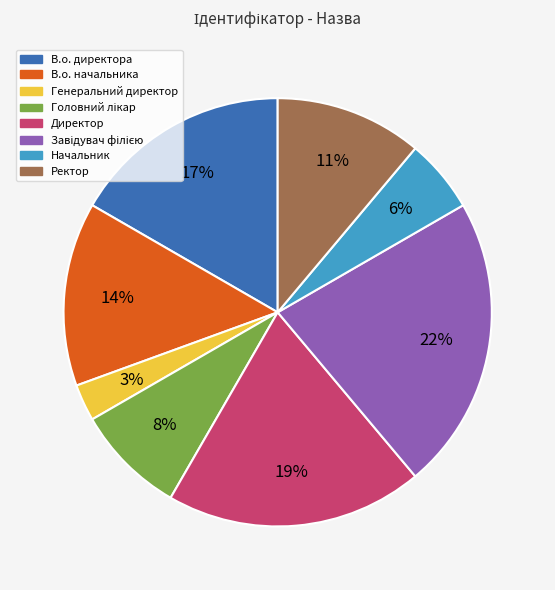

To the nearest percent, what portion does Директор represent?

19%